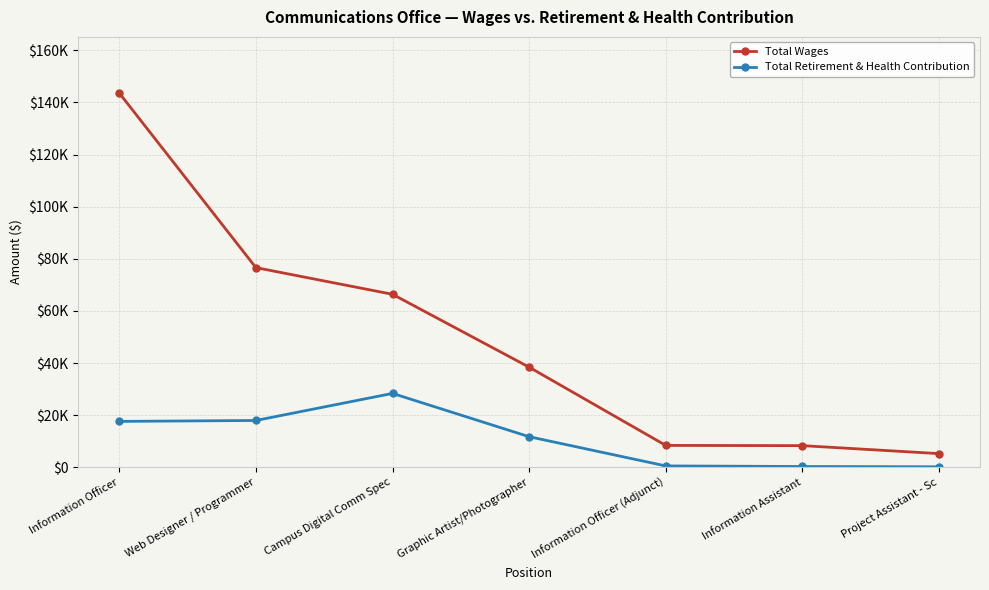

What is the total value across all series at Information Officer?

161221